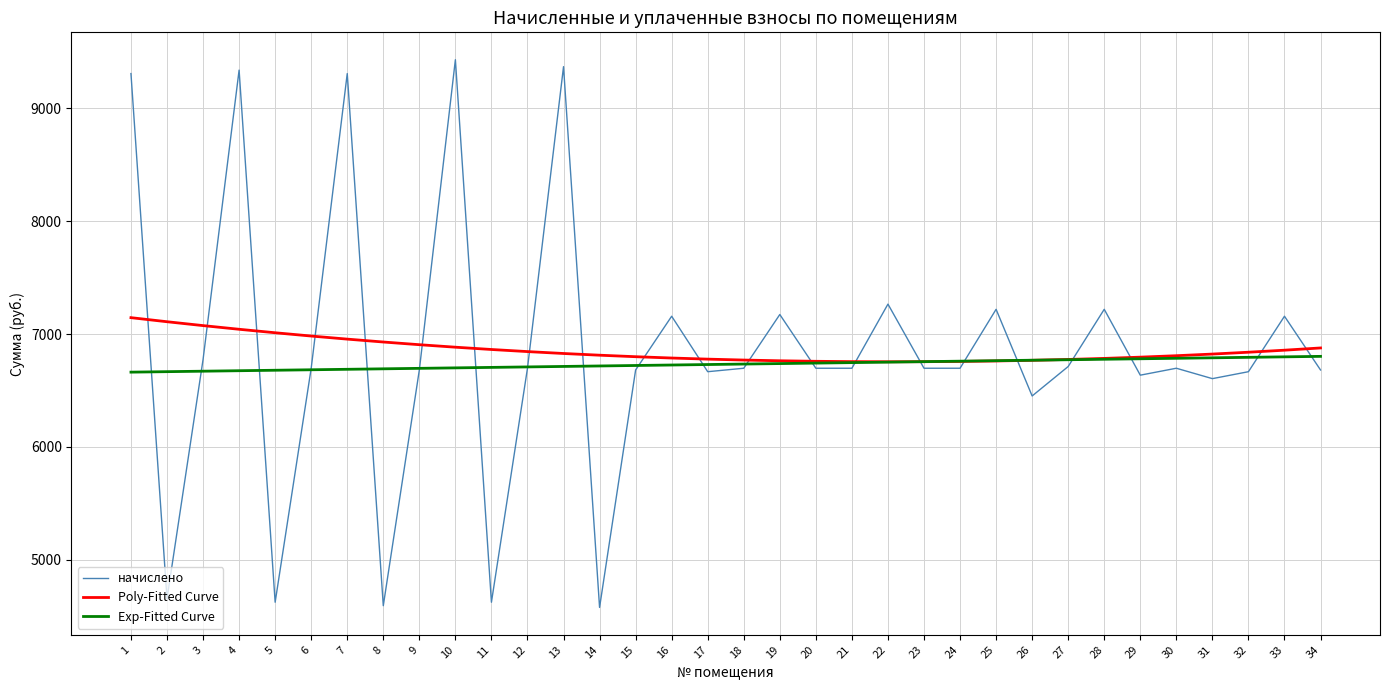

Which series has the largest range (max minus min)?

начислено